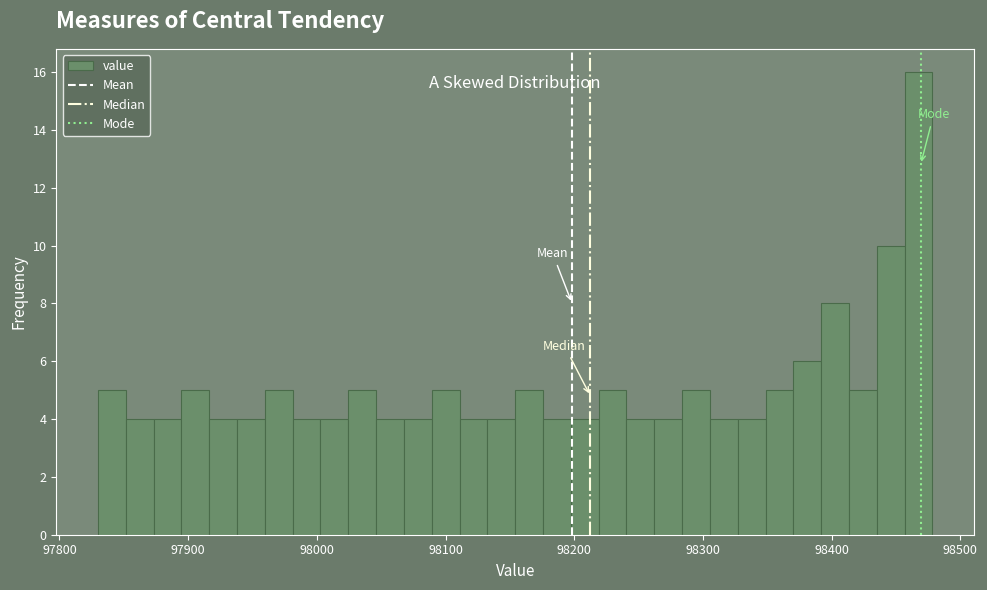

Around what value on the x-axis is the tallest bar? Give the approximate position of its centre, as read against the axis.

98470